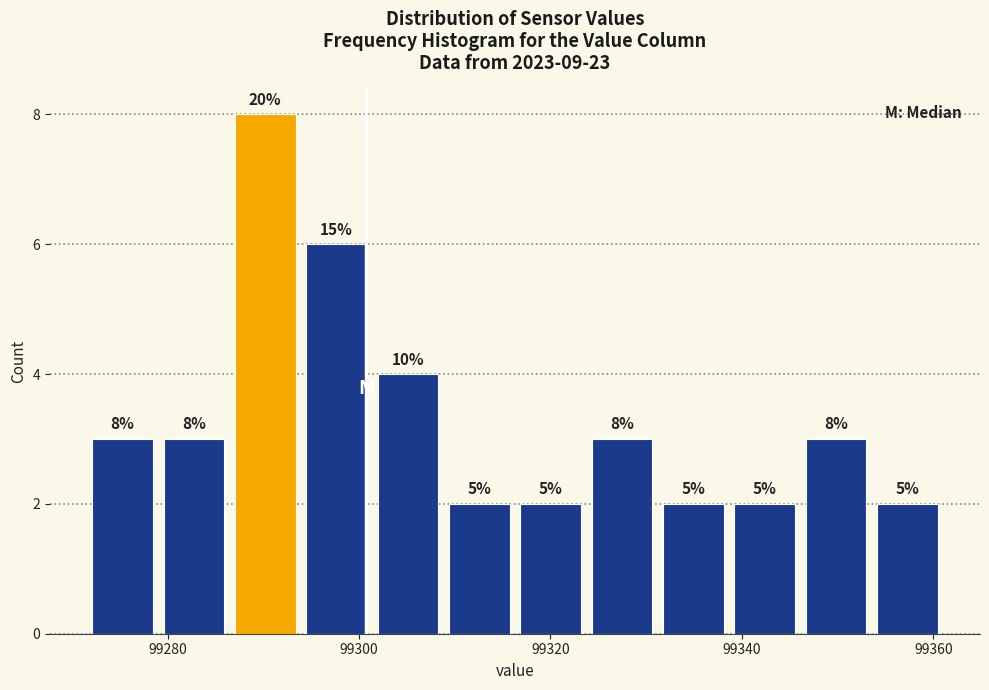

Read against the x-axis, roughly where is the centre of the tallest bar?

99290